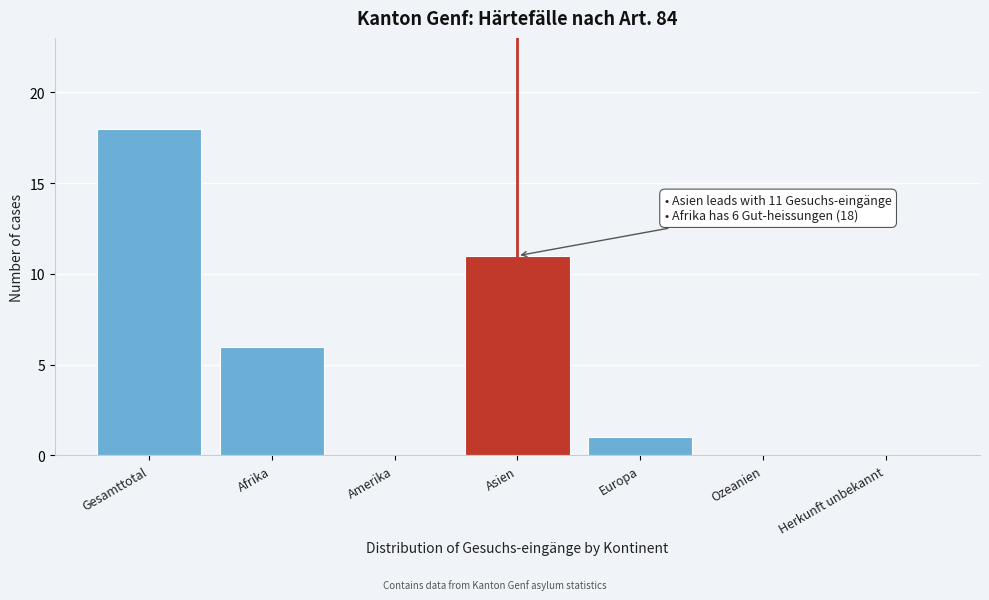

Reading left to right, transcribe all the data shown in this chart.

Gesamttotal=18	Afrika=6	Amerika=0	Asien=11	Europa=1	Ozeanien=0	Herkunft unbekannt=0